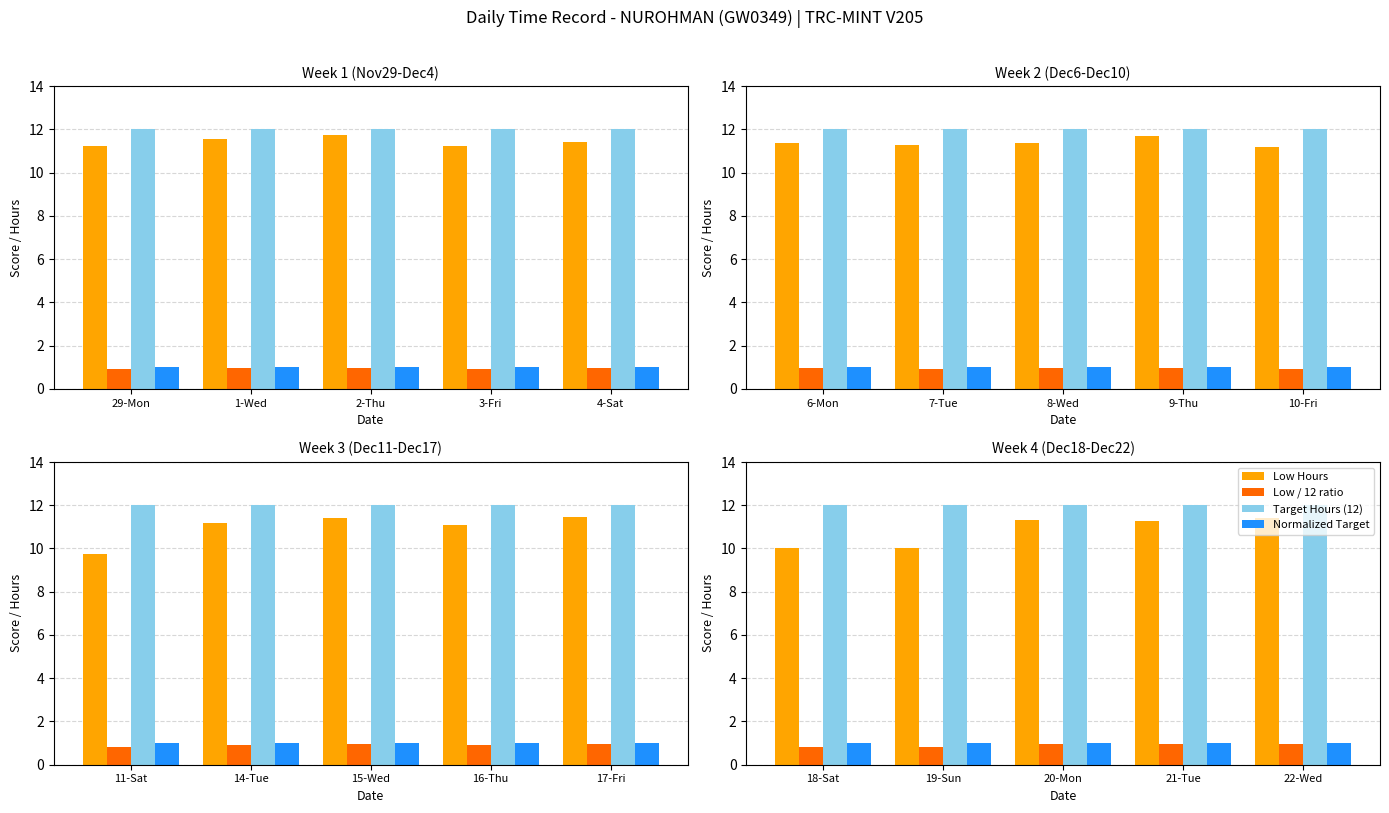

List the labels in order of Normalized Target value, smallest first.

18-Sat, 19-Sun, 20-Mon, 21-Tue, 22-Wed